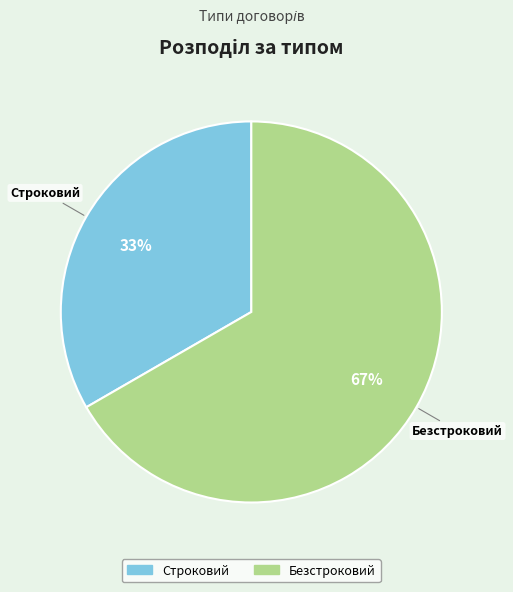

Rank the categories by value from highest to lowest.

Безстроковий, Строковий